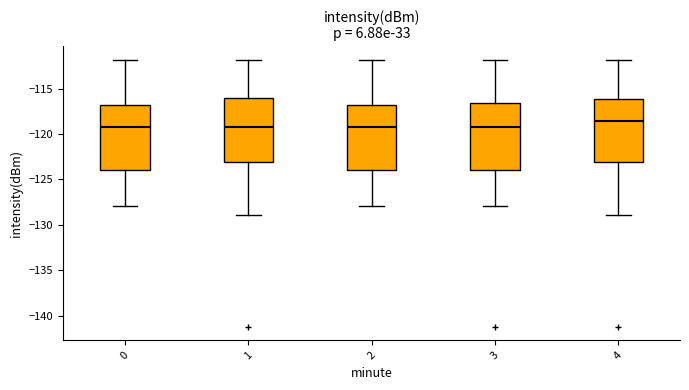

Reading left to right, transcribe this box plot: for each box, give where its median line is, the range the box spans, and where its two whiskers end, as read against the y-axis. The values are not printed on the chart, so give them approximately, as read against the axis.

0: median -119.0, box -124.0 to -117.0, whiskers -128.0 to -112.0
1: median -119.0, box -123.0 to -116.0, whiskers -129.0 to -112.0
2: median -119.0, box -124.0 to -117.0, whiskers -128.0 to -112.0
3: median -119.0, box -124.0 to -116.5, whiskers -128.0 to -112.0
4: median -118.5, box -123.0 to -116.0, whiskers -129.0 to -112.0